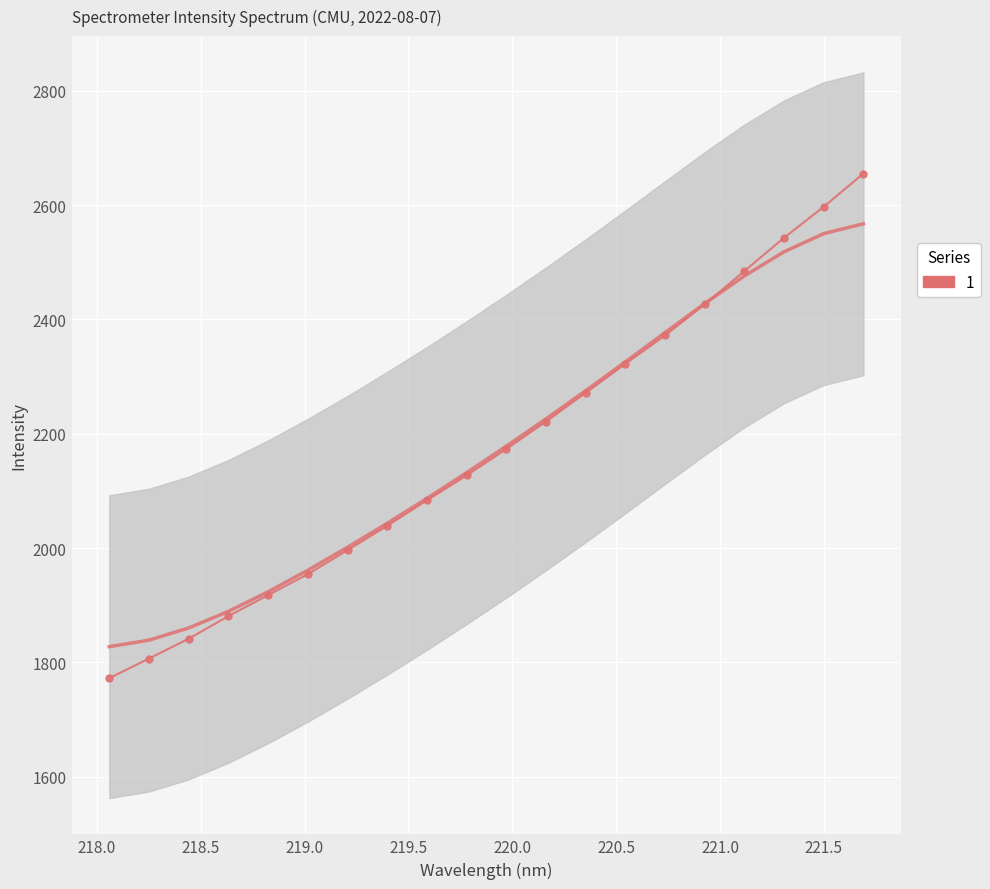

The chart shows a value of 3215.4 at 218.6332. True or false?

False